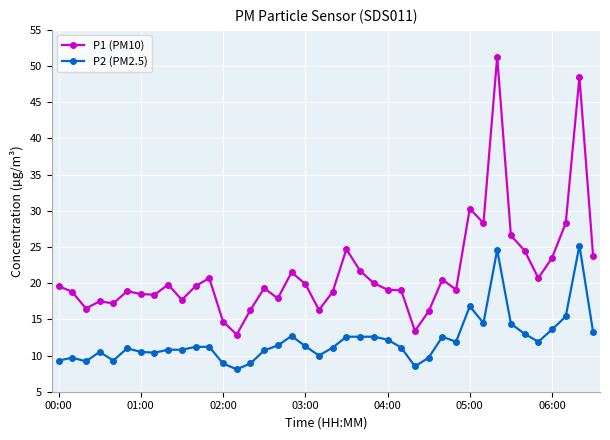

Count the number of data series in this chart.

2